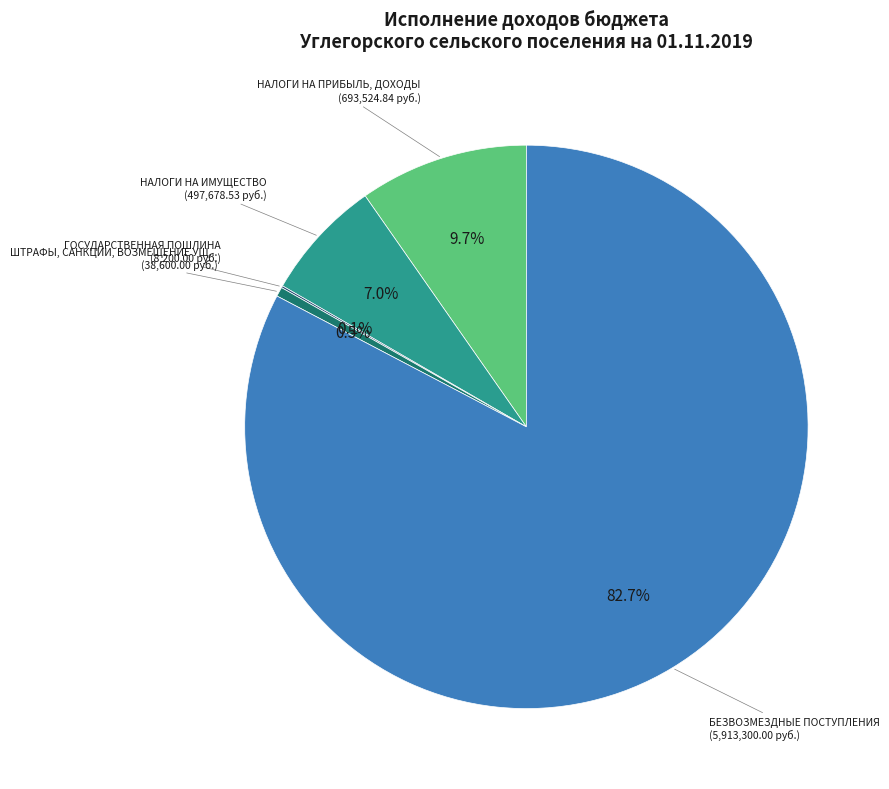

What is the smallest slice in the pie chart?

ГОСУДАРСТВЕННАЯ ПОШЛИНА